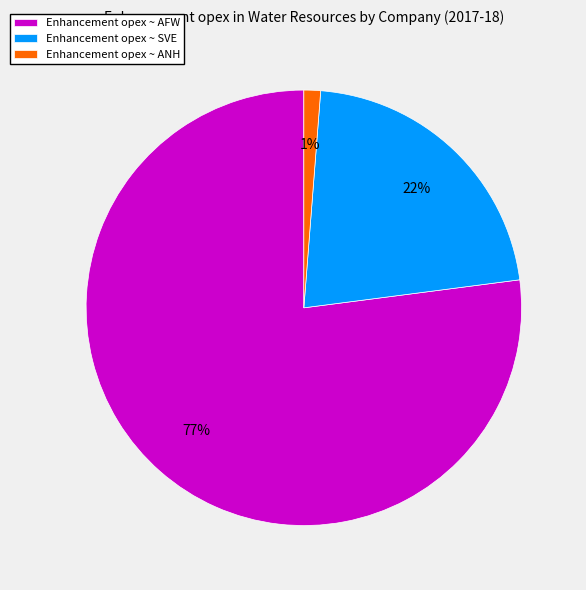

How many slices are in this pie chart?

3